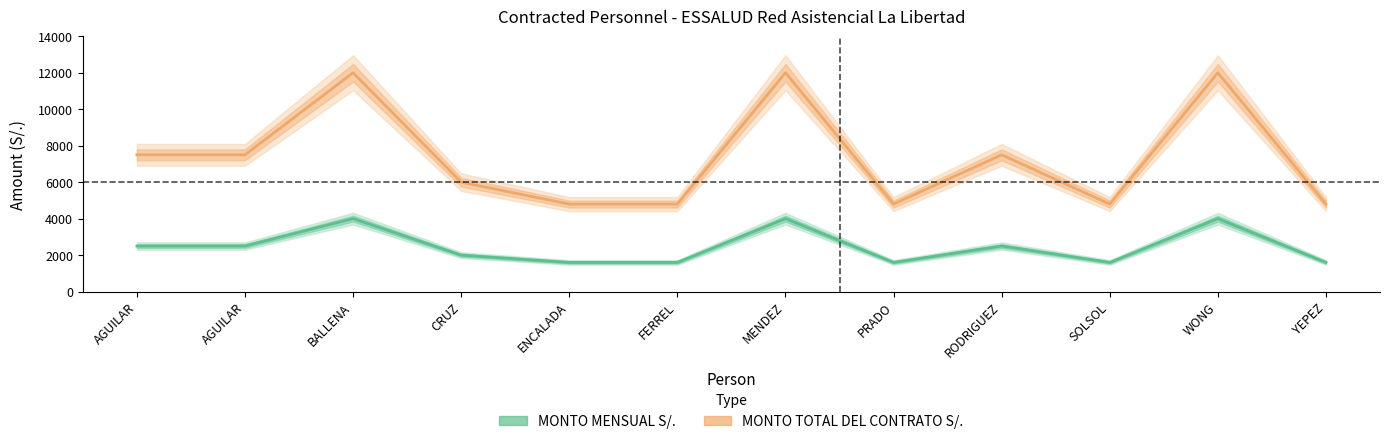

At which label does MONTO TOTAL DEL CONTRATO S/. first exceed 7500?

BALLENA